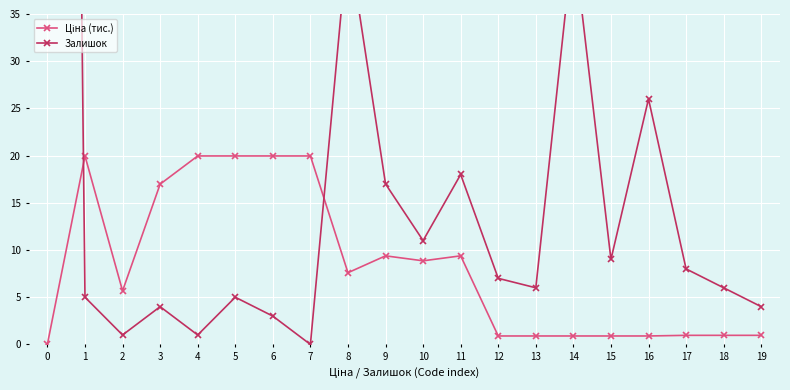

What is the value of the Ціна (тис.) point at the 3rd from the left?

5.7